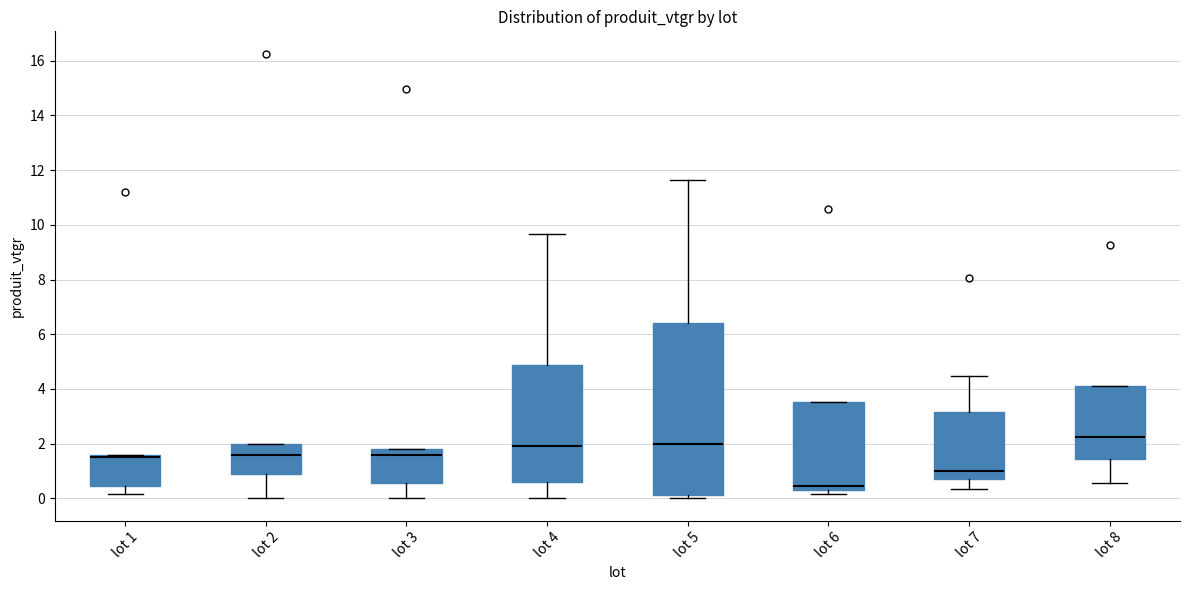

Reading left to right, read every box against the y-axis: the position of its median line, the range the box covers, and the ends of its whiskers. The values are not printed on the chart, so give them approximately, as read against the axis.

lot 1: median 1.6 (just below the box's upper edge), box 0.4 to 1.6, whiskers 0.2 to 1.6
lot 2: median 1.6, box 0.8 to 2.0, whiskers 0.0 to 2.0
lot 3: median 1.6, box 0.6 to 1.8, whiskers 0.0 to 1.8
lot 4: median 2.0, box 0.6 to 4.8, whiskers 0.0 to 9.6
lot 5: median 2.0, box 0.2 to 6.4, whiskers 0.0 to 11.6
lot 6: median 0.4 (just above the box's lower edge), box 0.4 to 3.6, whiskers 0.2 to 3.6
lot 7: median 1.0, box 0.8 to 3.2, whiskers 0.4 to 4.4
lot 8: median 2.2, box 1.4 to 4.2, whiskers 0.6 to 4.2